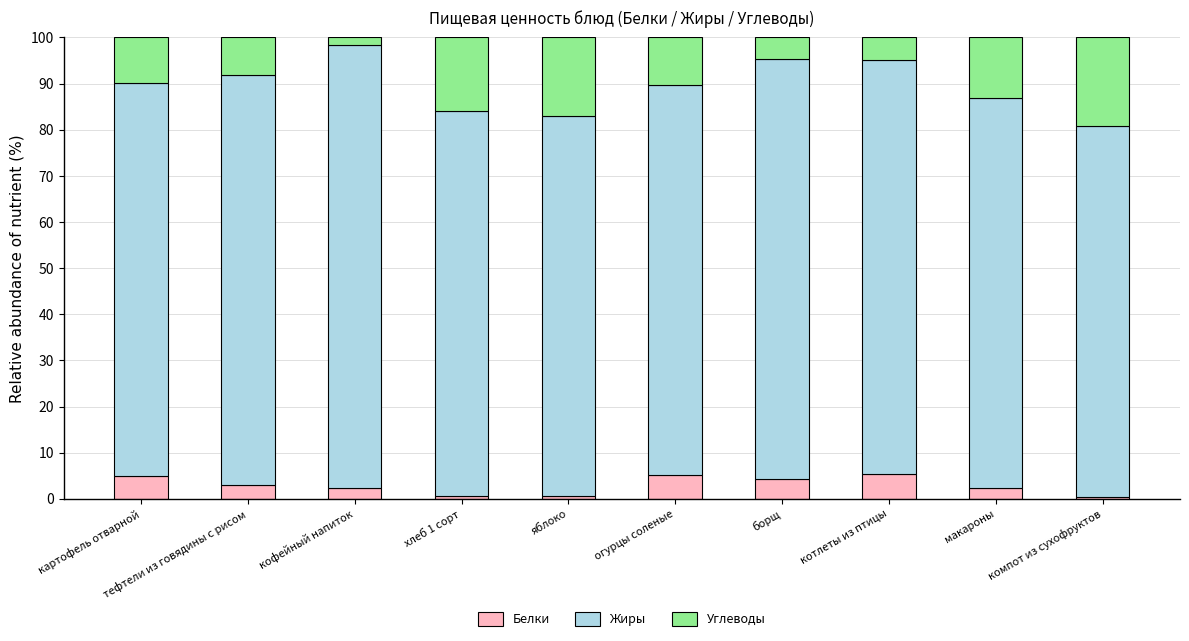

Are the bars grouped side by side (vs. stacked)?

No